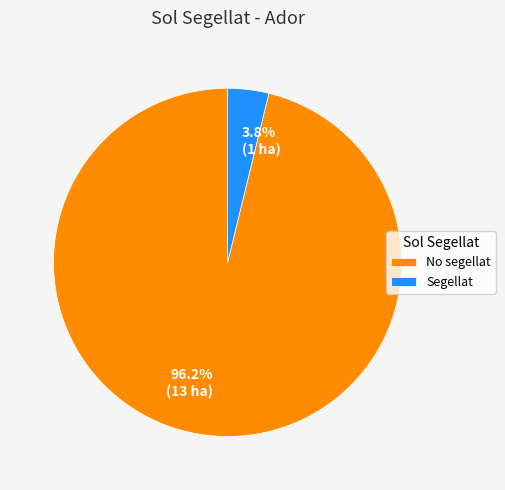

Which category has the smallest portion of the pie?

Segellat